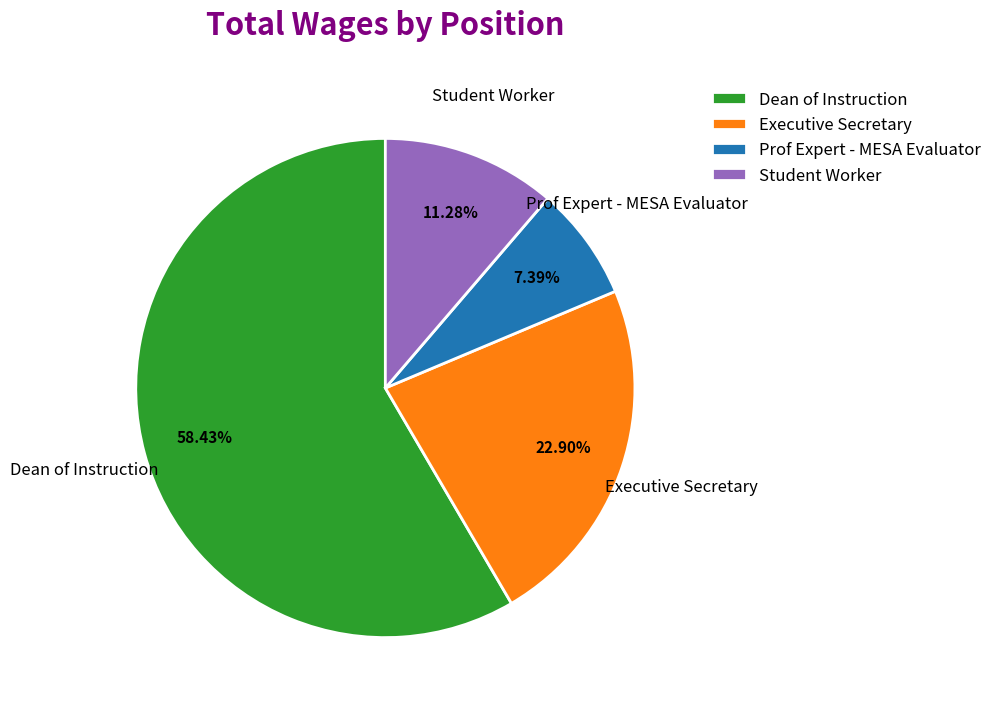

What is the largest slice in the pie chart?

Dean of Instruction